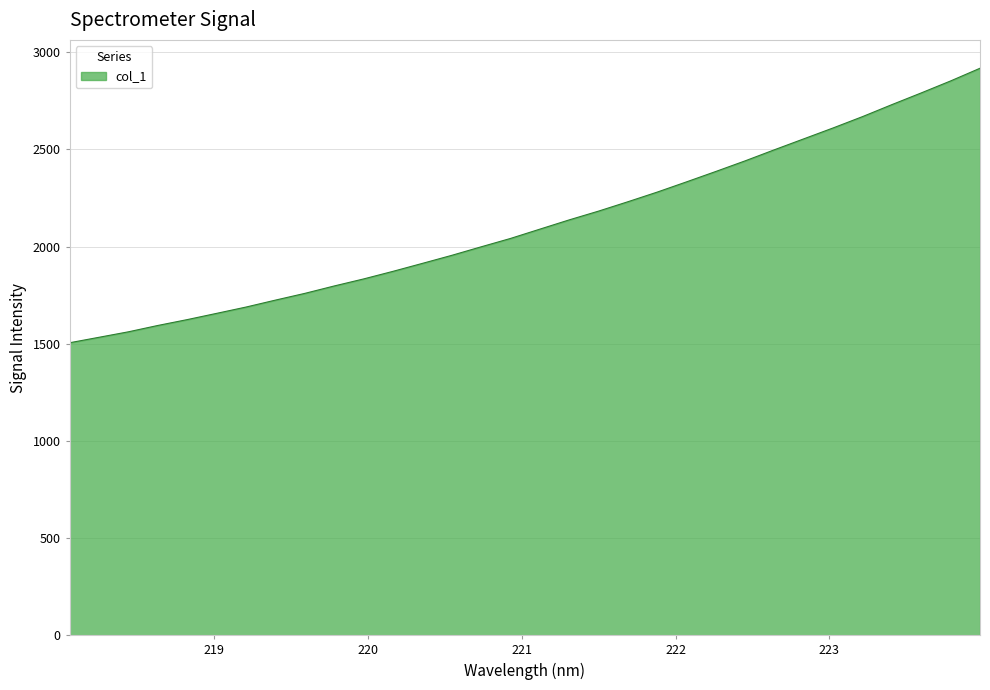

How many lines are shown in the chart?

1